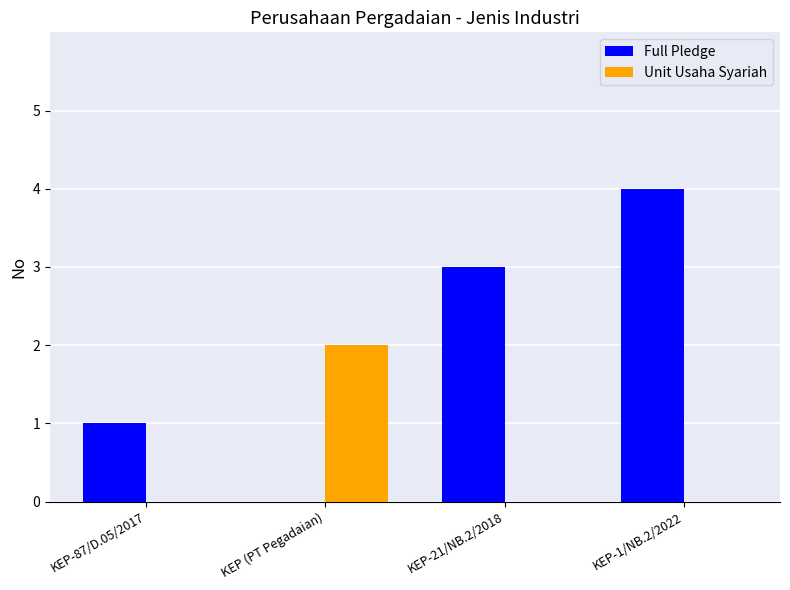

What is the maximum value shown in the chart?

4